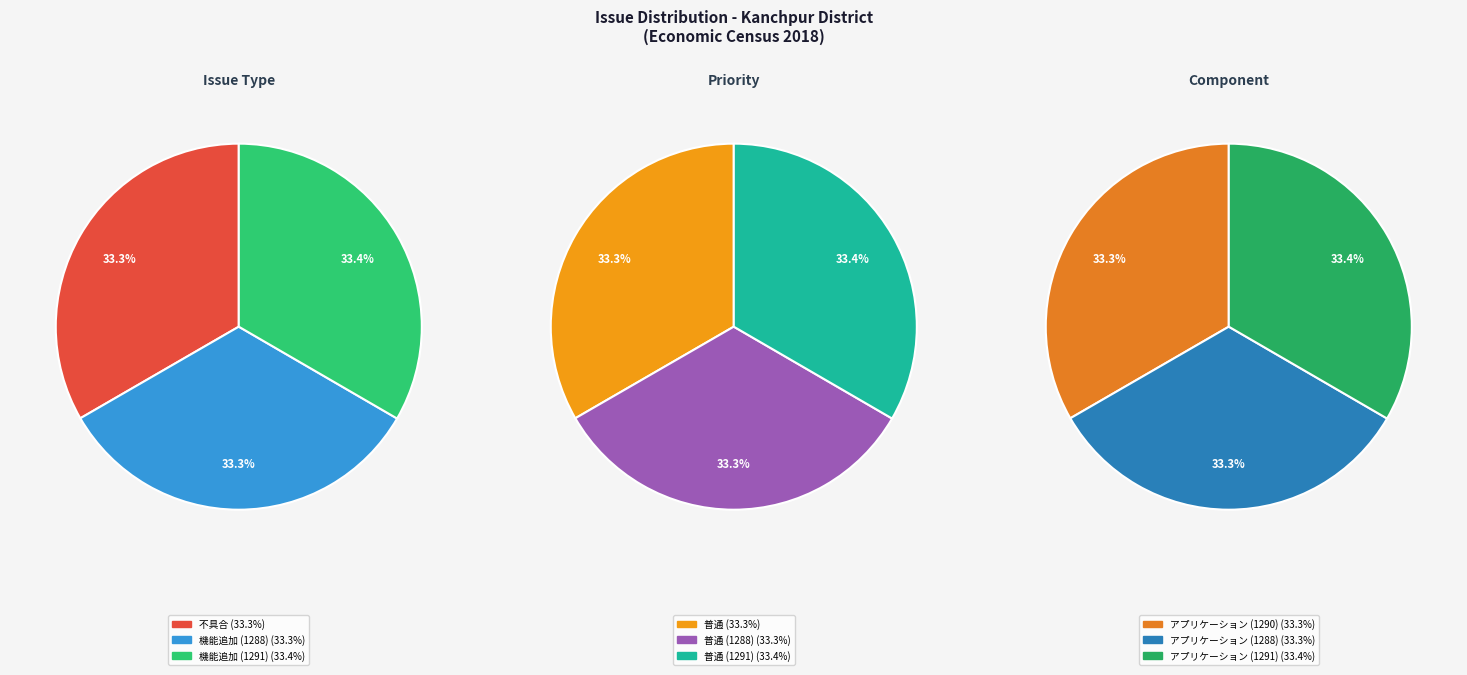

To the nearest percent, what percentage of the pie is 機能追加 (1291)?

33%